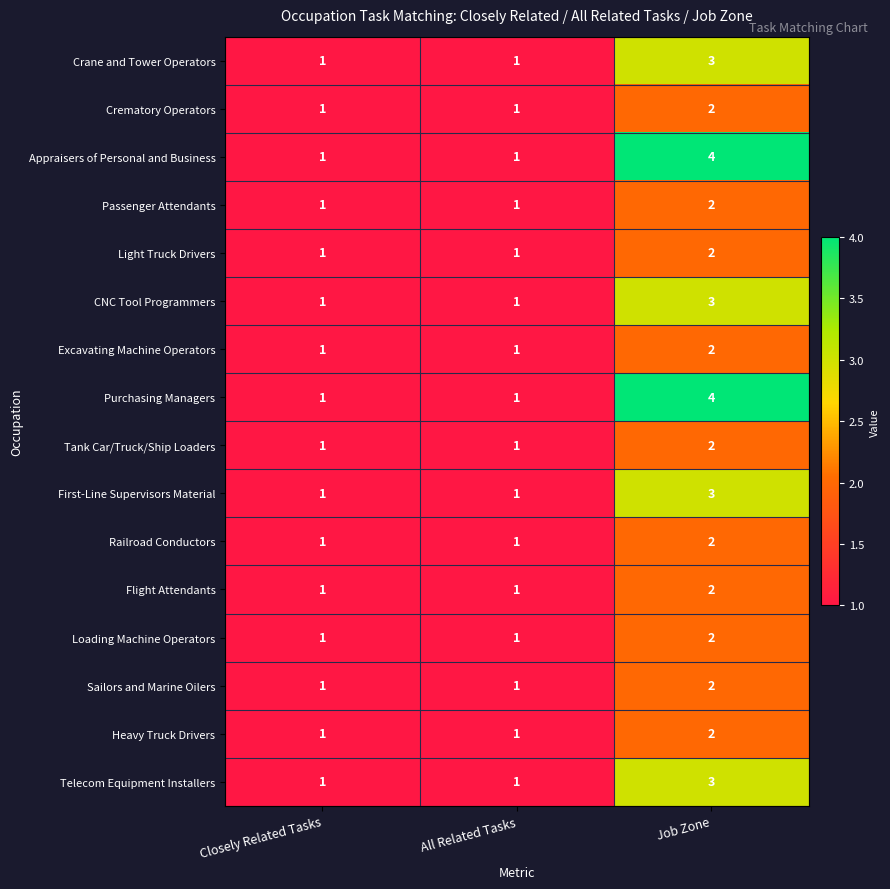

What is the sum of the First-Line Supervisors Material values at Closely Related Tasks and Job Zone?

4